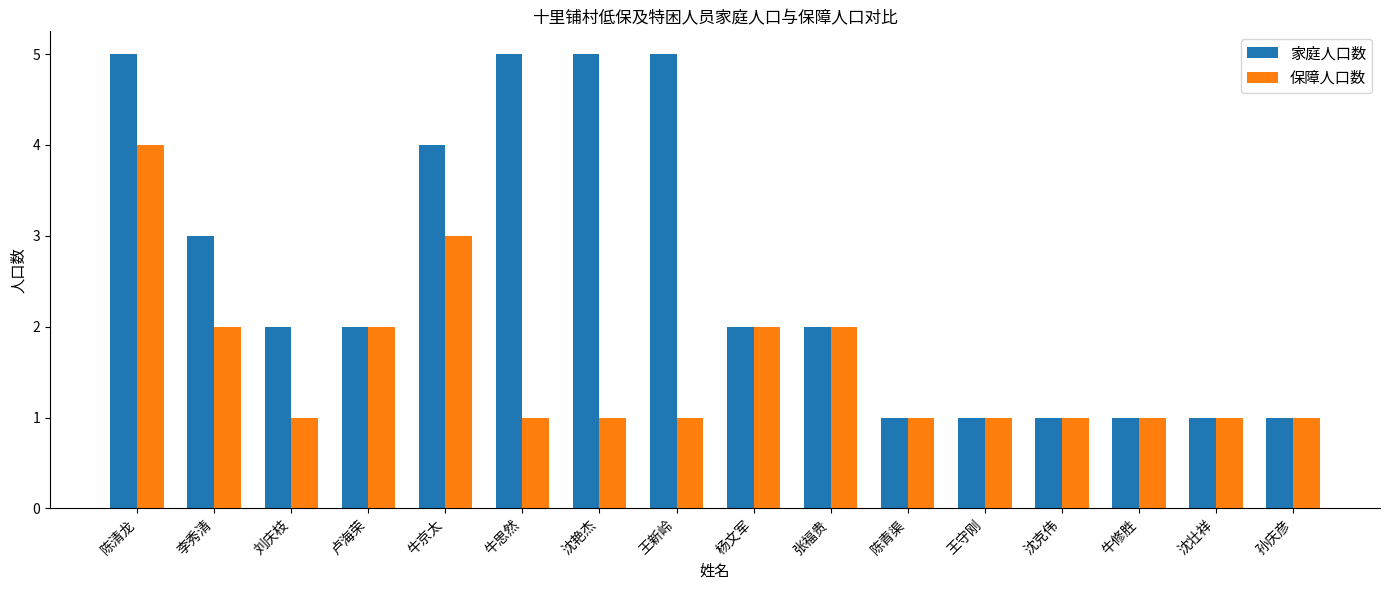

Is it true that 家庭人口数 equals 1 at 卢海荣?

False